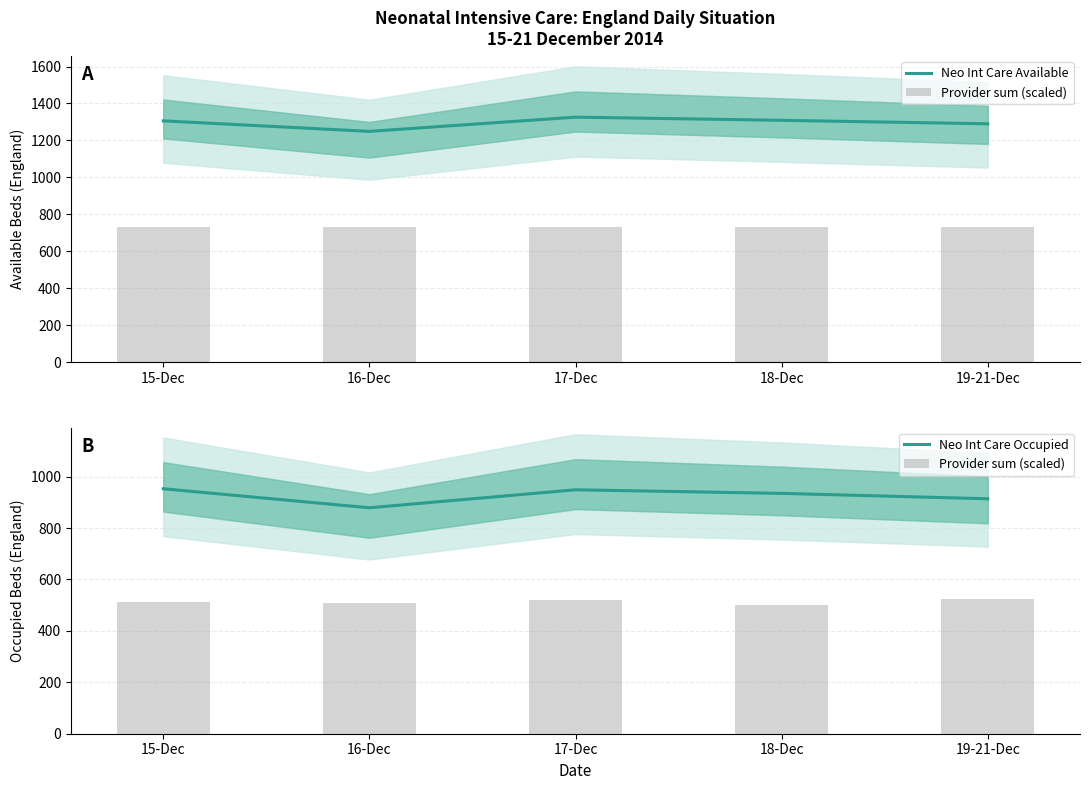

How many data points in Neo Int Care Available are less than 1306?

2